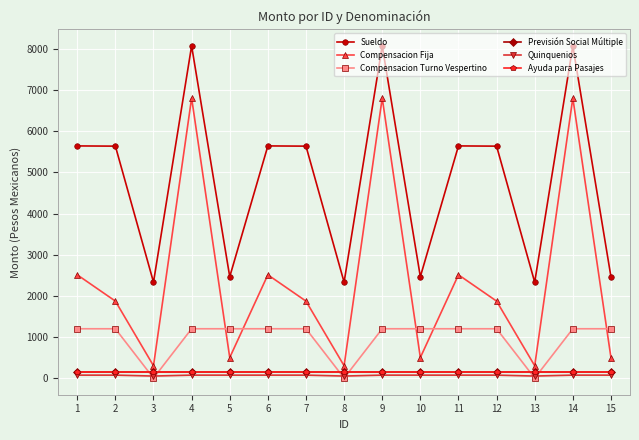

Does the chart have visible grid lines?

Yes